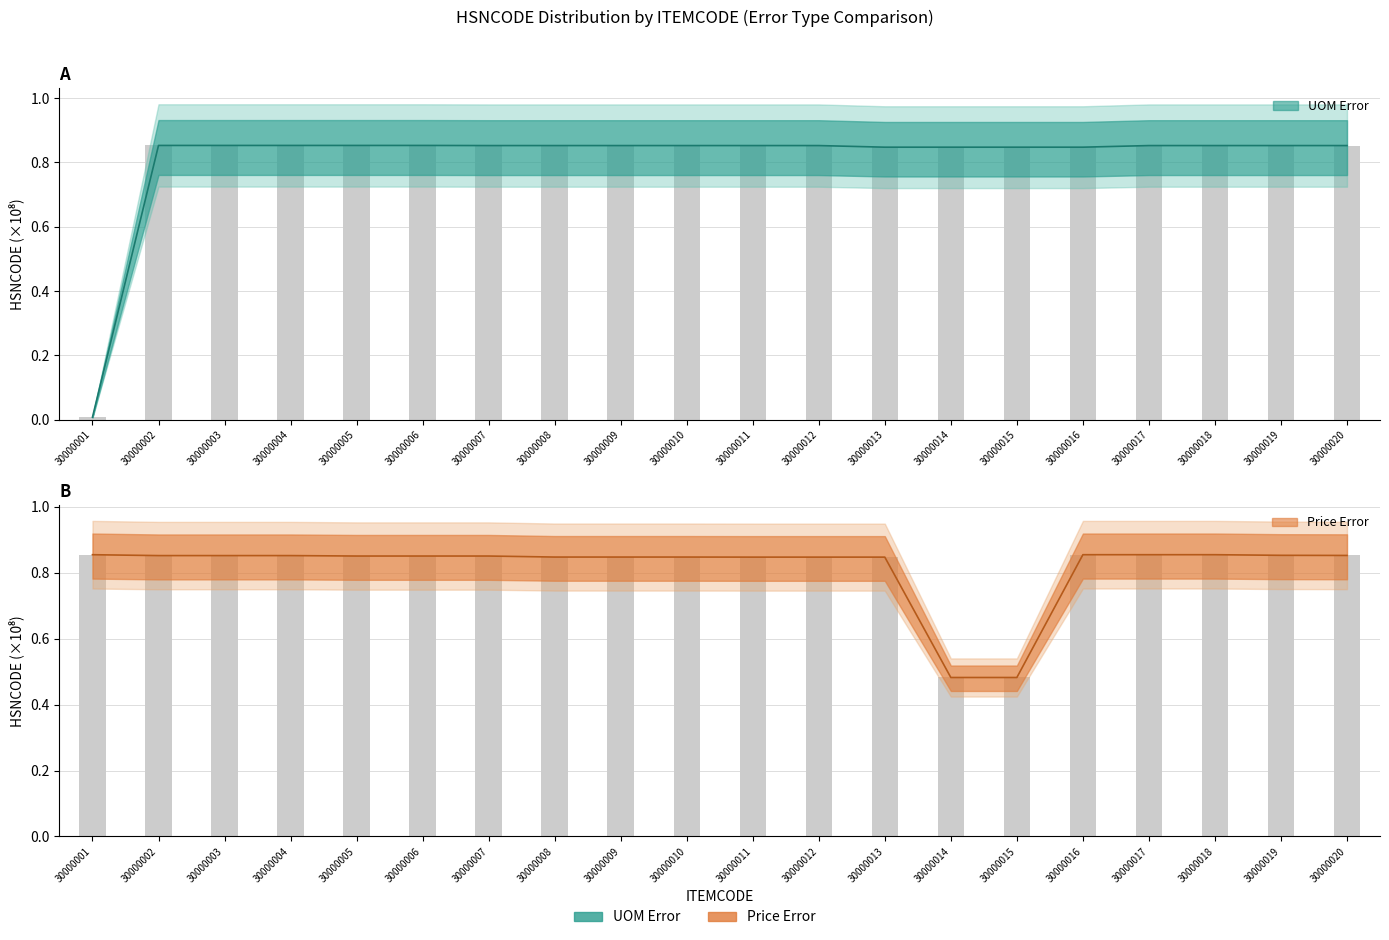

What is the total value across all series at 30000008?

1.7